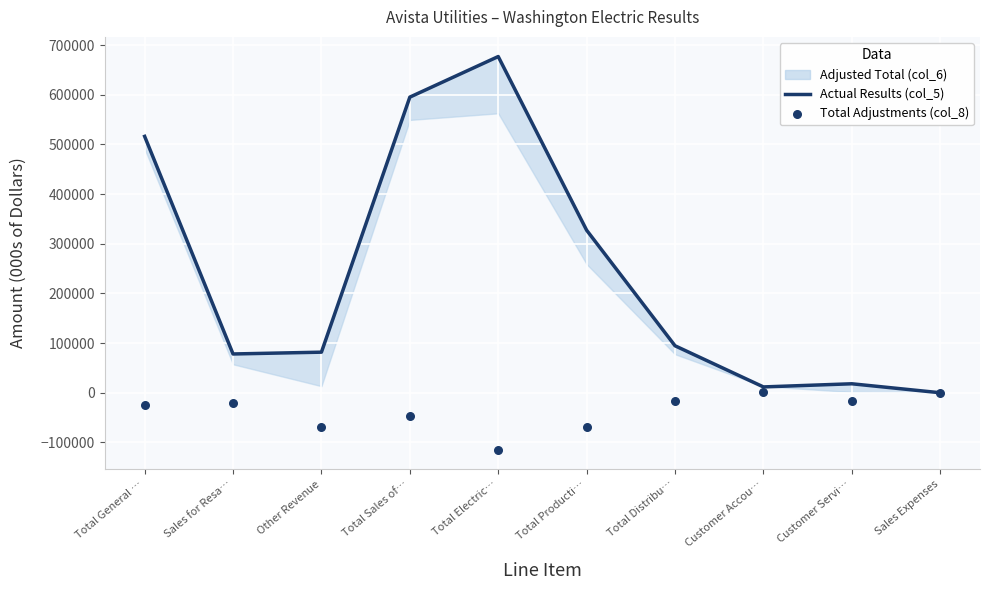

At how many categories does at least one series exceed 123722?

4